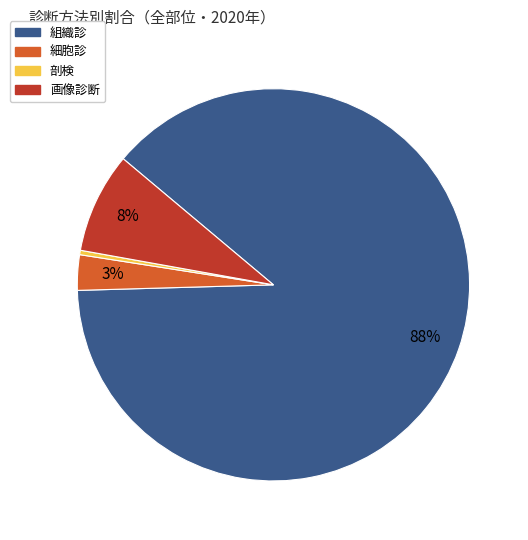

How many segments does this pie chart have?

4